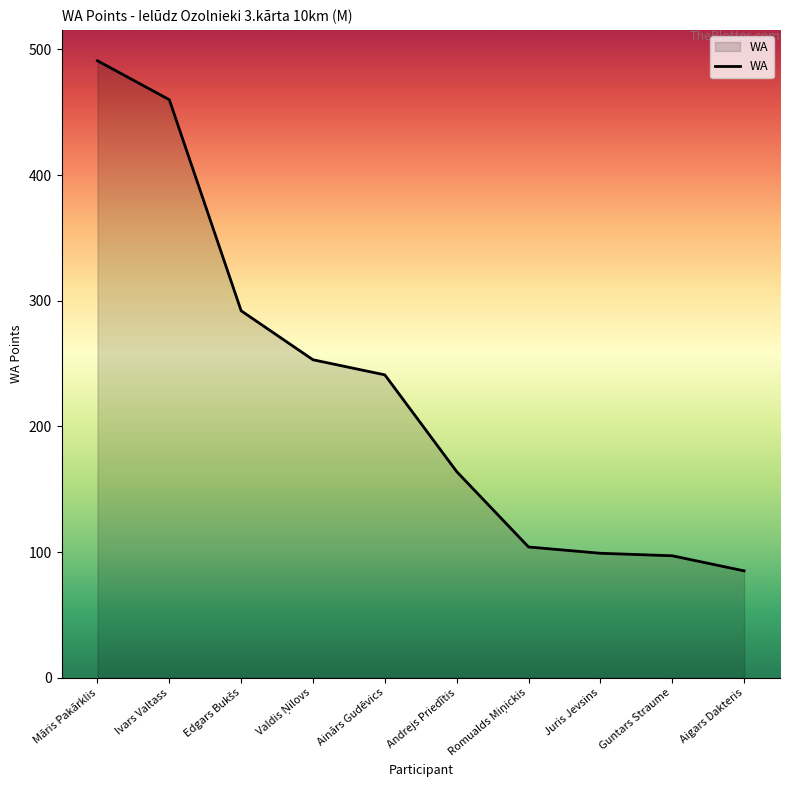

Which category has the lowest value across all series?

Aigars Dakteris